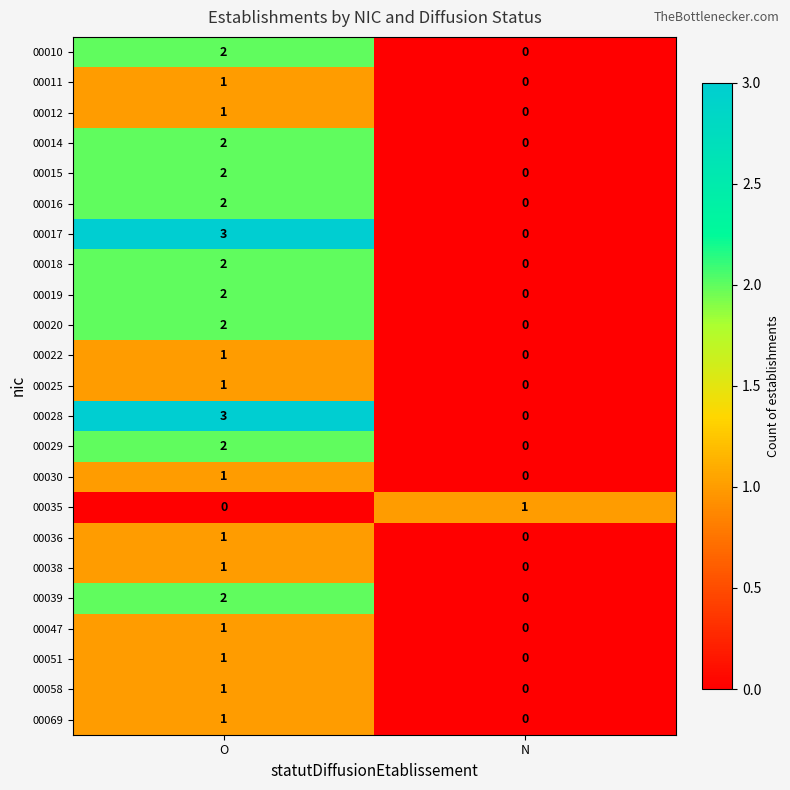

True or false: 00018 has a value of 0 at N.

True